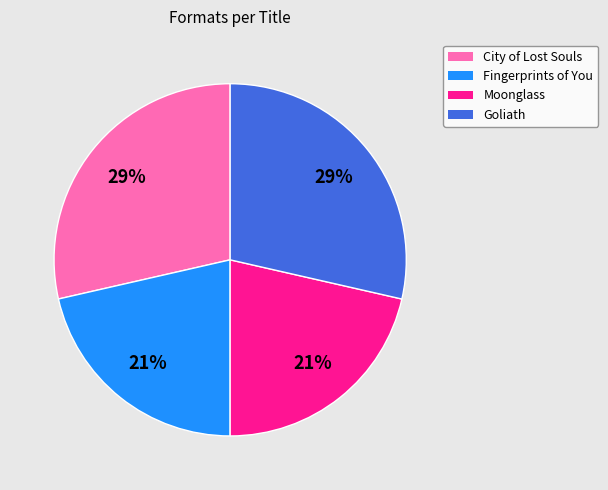

Approximately how many times larger is the value at Moonglass compared to Fingerprints of You?

1.0